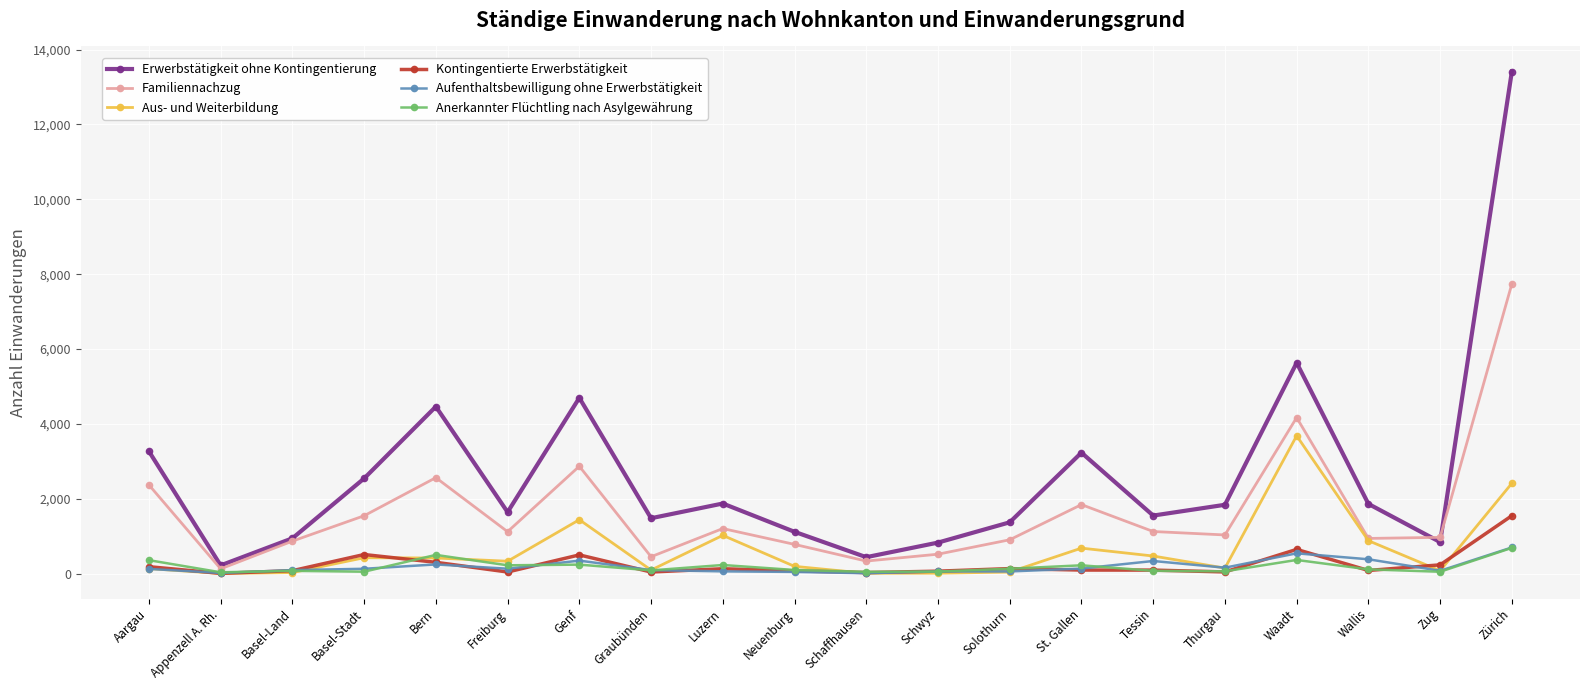

What is the label of the 14th point from the left?

St. Gallen